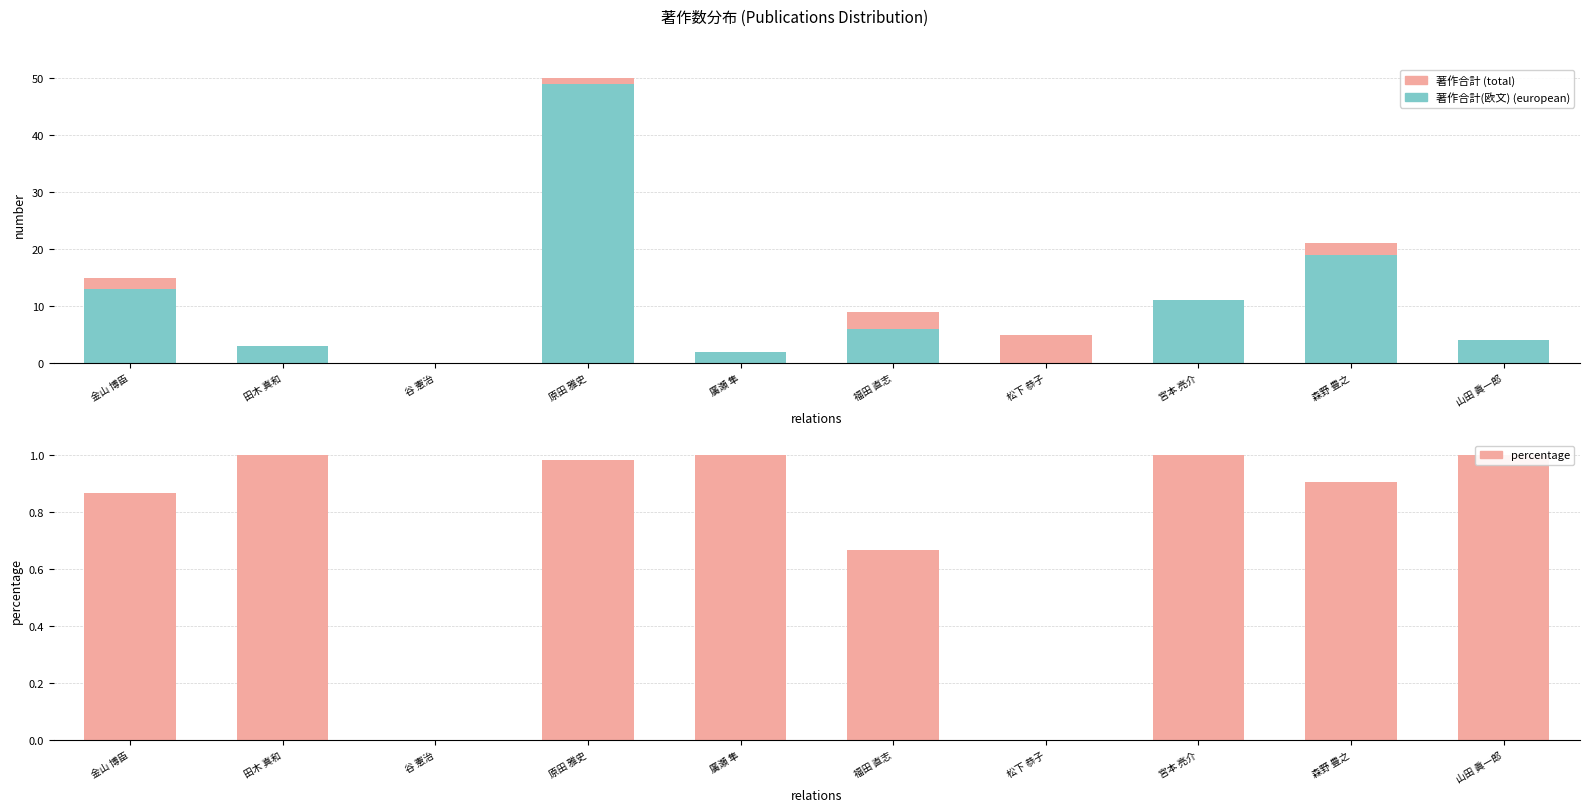

How many values in 著作合計(欧文) are above zero?

8